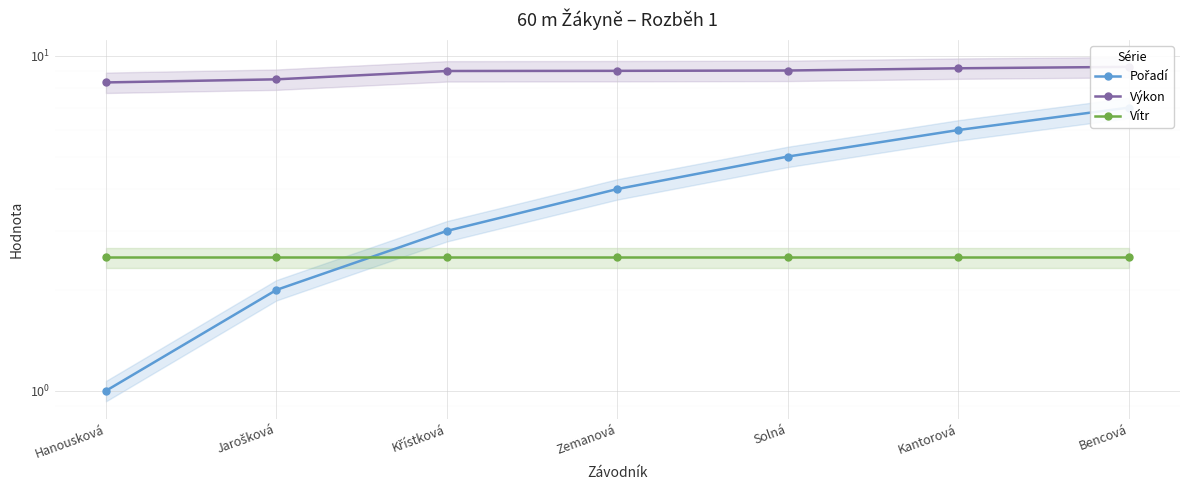

At which label is Výkon closest to 8?

Hanousková